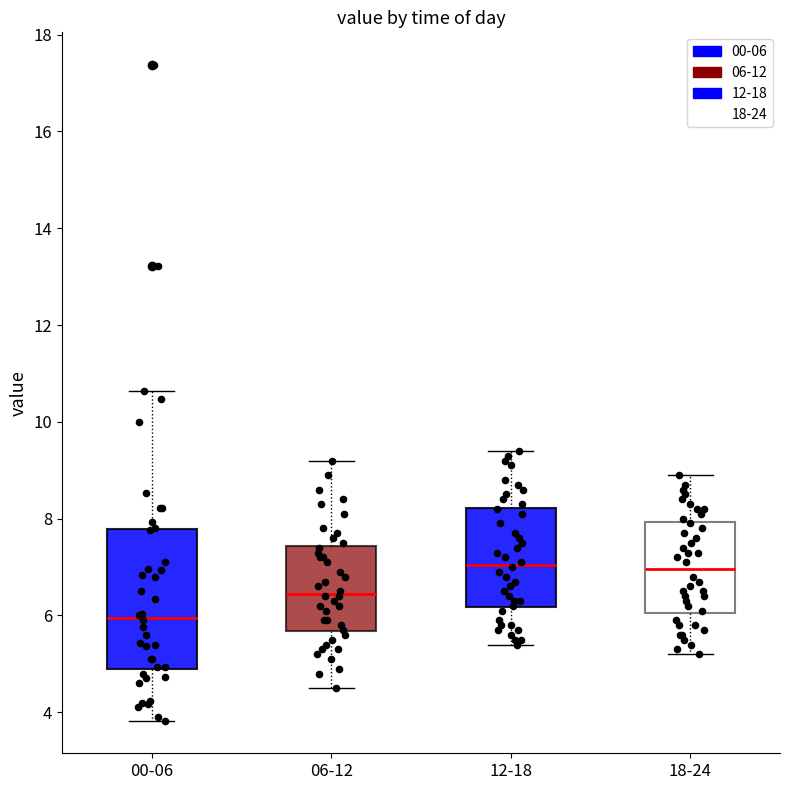

Reading left to right, transcribe this box plot: for each box, give where its median line is, the range the box spans, and where its two whiskers end, as read against the y-axis. The values are not printed on the chart, so give them approximately, as read against the axis.

00-06: median 6.0, box 4.8 to 7.8, whiskers 3.8 to 10.6
06-12: median 6.4, box 5.6 to 7.4, whiskers 4.6 to 9.2
12-18: median 7.0, box 6.2 to 8.2, whiskers 5.4 to 9.4
18-24: median 7.0, box 6.0 to 8.0, whiskers 5.2 to 9.0